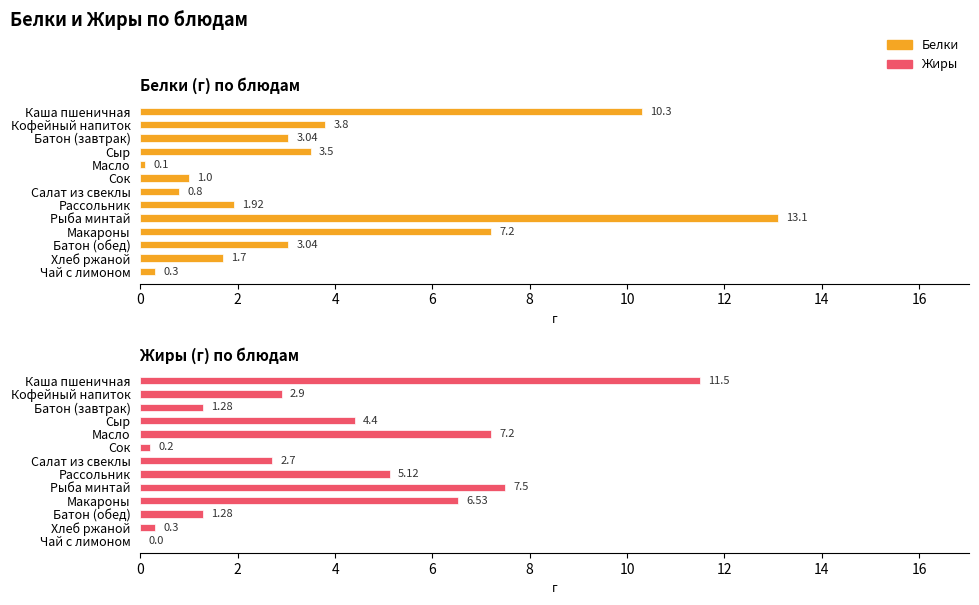

How many bars are there in each group?

2